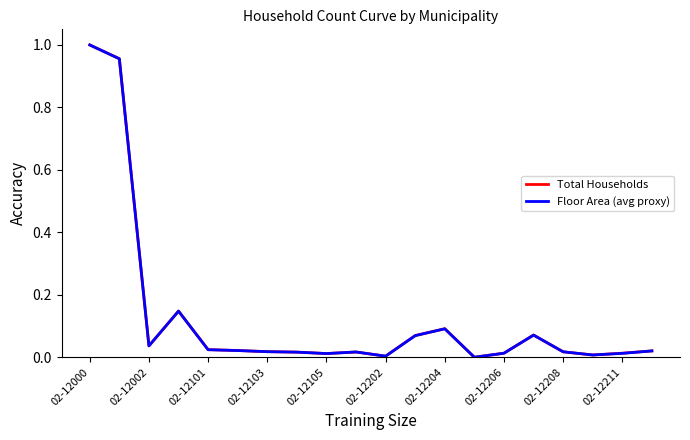

What is the highest value of the Total Households series?

1.0